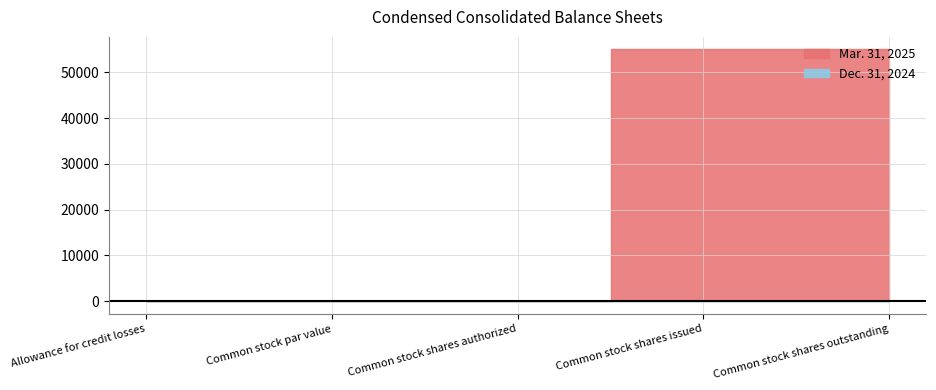

Rank the series by their maximum value, from highest to lowest.

Mar. 31, 2025, Dec. 31, 2024